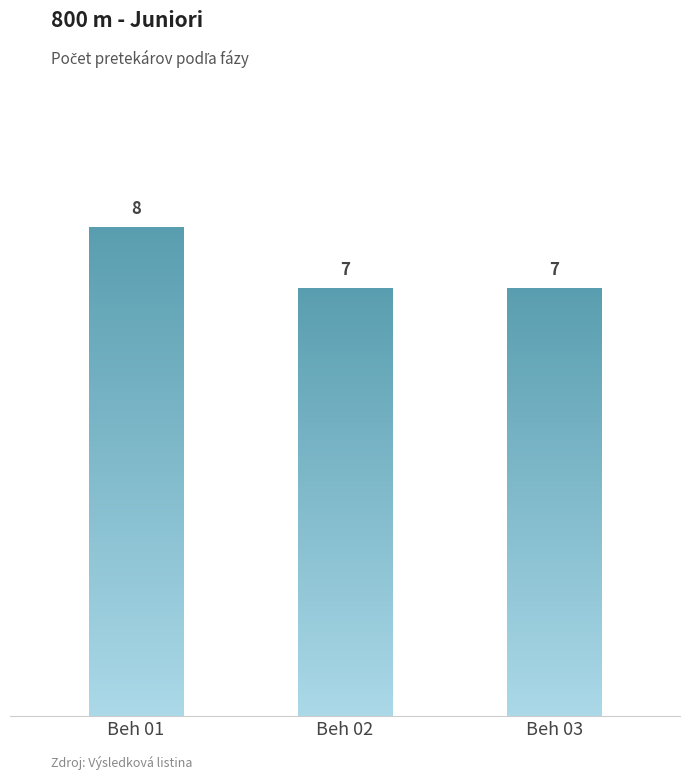

How many distinct data groups are displayed?

1